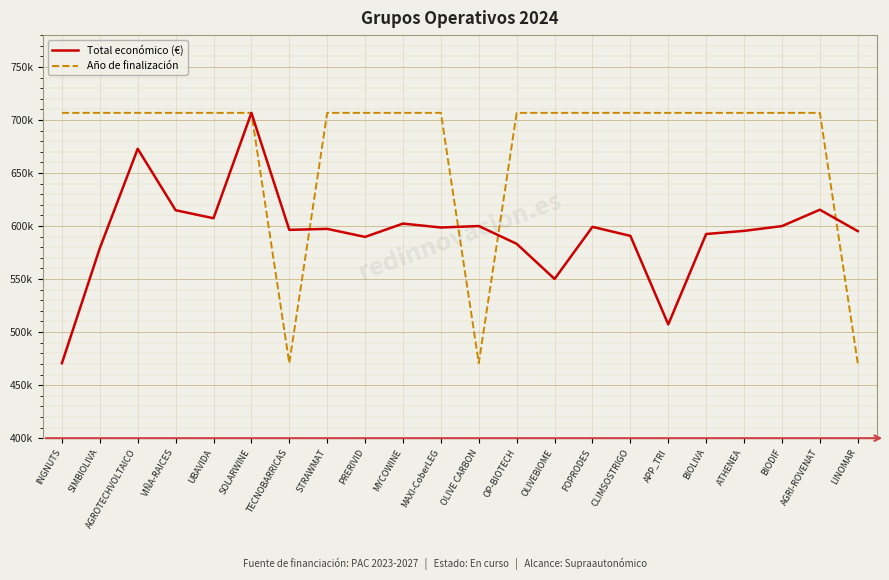

Does the chart have visible grid lines?

Yes